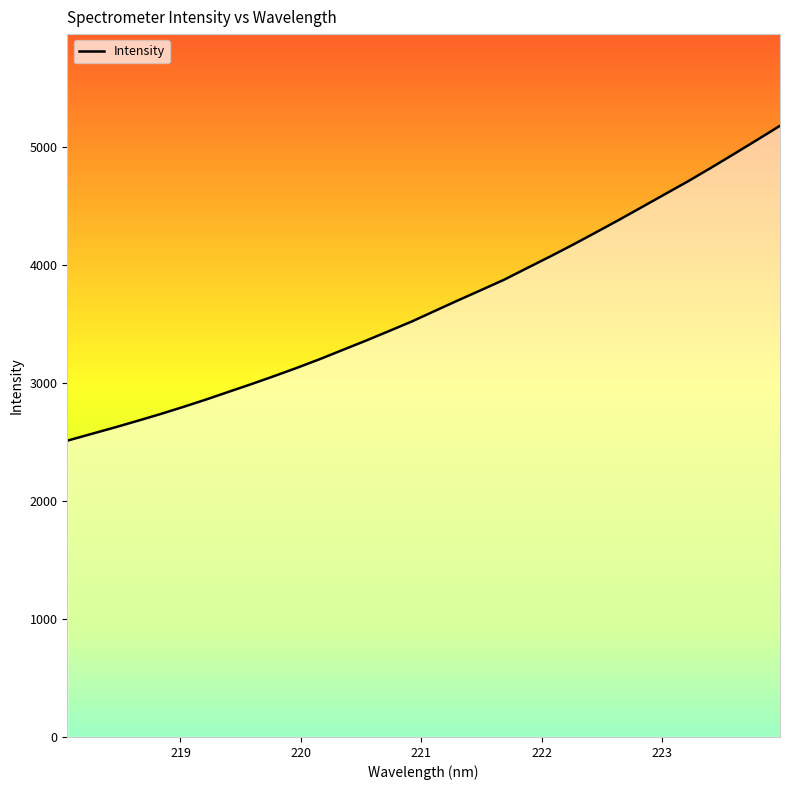

What is the greatest value displayed?

5180.9